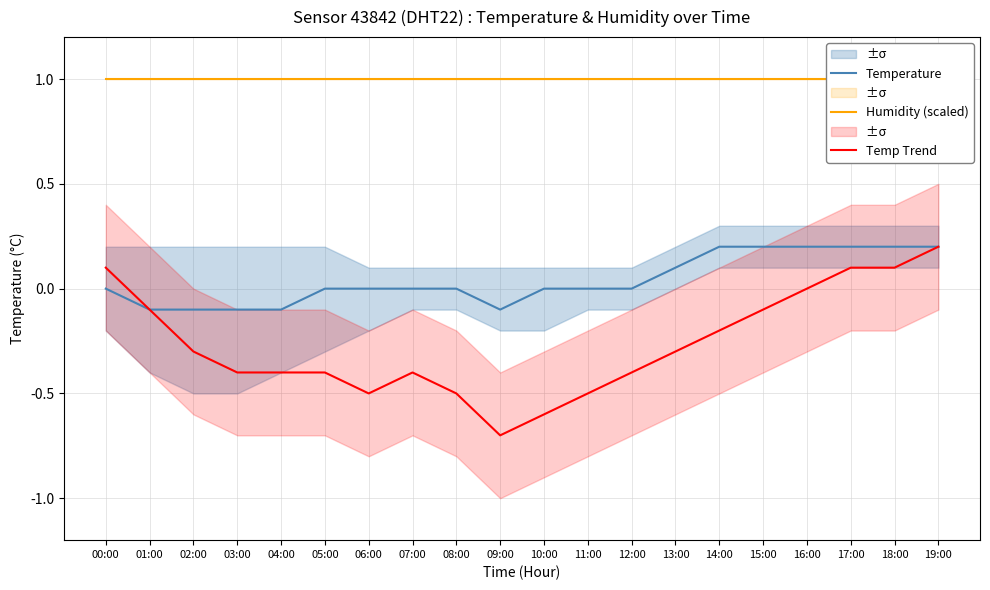

Reading right to left, transcribe all the data shown in this chart.

Temperature: 19:00=0.2	18:00=0.2	17:00=0.2	16:00=0.2	15:00=0.2	14:00=0.2	13:00=0.1	12:00=0.0	11:00=0.0	10:00=0.0	09:00=-0.1	08:00=0.0	07:00=0.0	06:00=0.0	05:00=0.0	04:00=-0.1	03:00=-0.1	02:00=-0.1	01:00=-0.1	00:00=0.0
Humidity (scaled): 19:00=1.0	18:00=1.0	17:00=1.0	16:00=1.0	15:00=1.0	14:00=1.0	13:00=1.0	12:00=1.0	11:00=1.0	10:00=1.0	09:00=1.0	08:00=1.0	07:00=1.0	06:00=1.0	05:00=1.0	04:00=1.0	03:00=1.0	02:00=1.0	01:00=1.0	00:00=1.0
Temp Trend: 19:00=0.2	18:00=0.1	17:00=0.1	16:00=0.0	15:00=-0.1	14:00=-0.2	13:00=-0.3	12:00=-0.4	11:00=-0.5	10:00=-0.6	09:00=-0.7	08:00=-0.5	07:00=-0.4	06:00=-0.5	05:00=-0.4	04:00=-0.4	03:00=-0.4	02:00=-0.3	01:00=-0.1	00:00=0.1